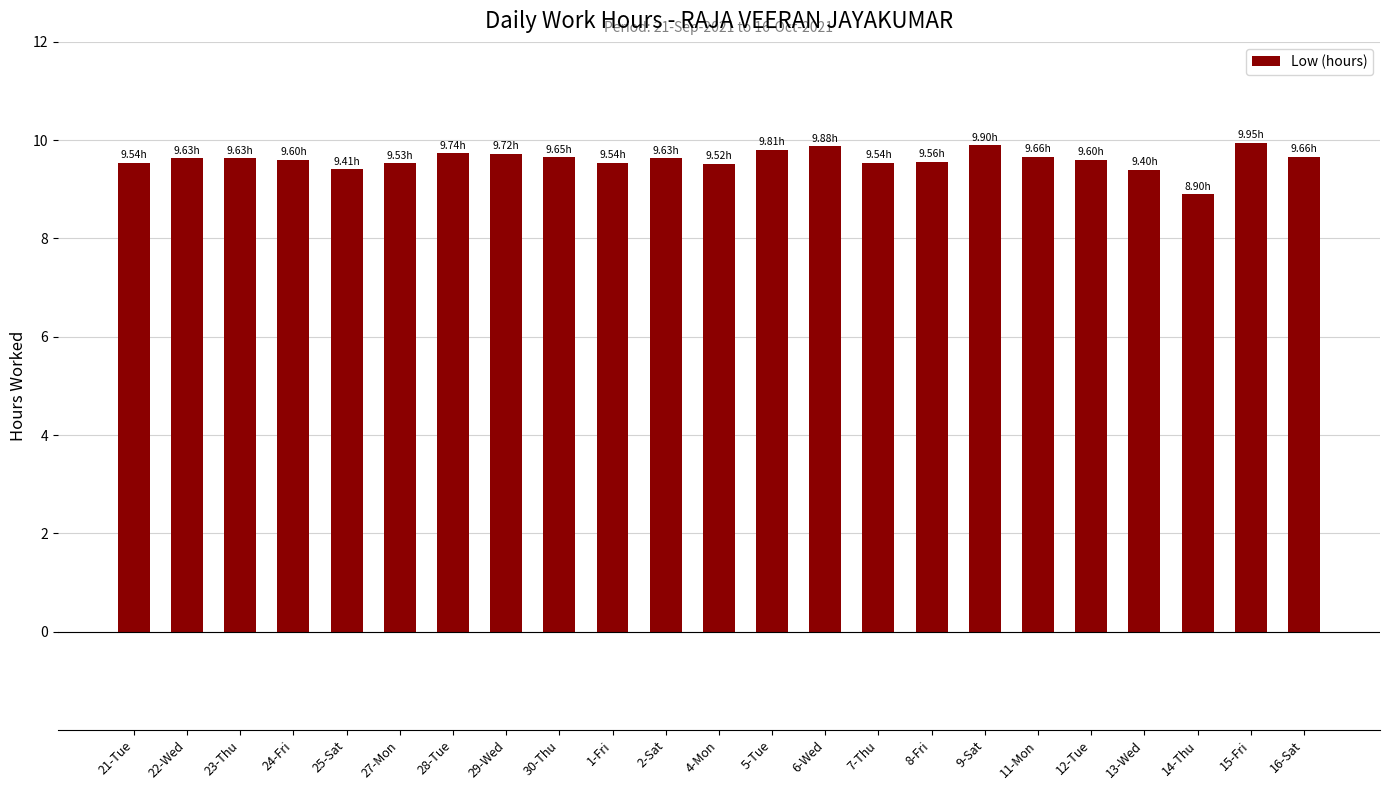

Which has a higher value, 28-Tue or 9-Sat?

9-Sat